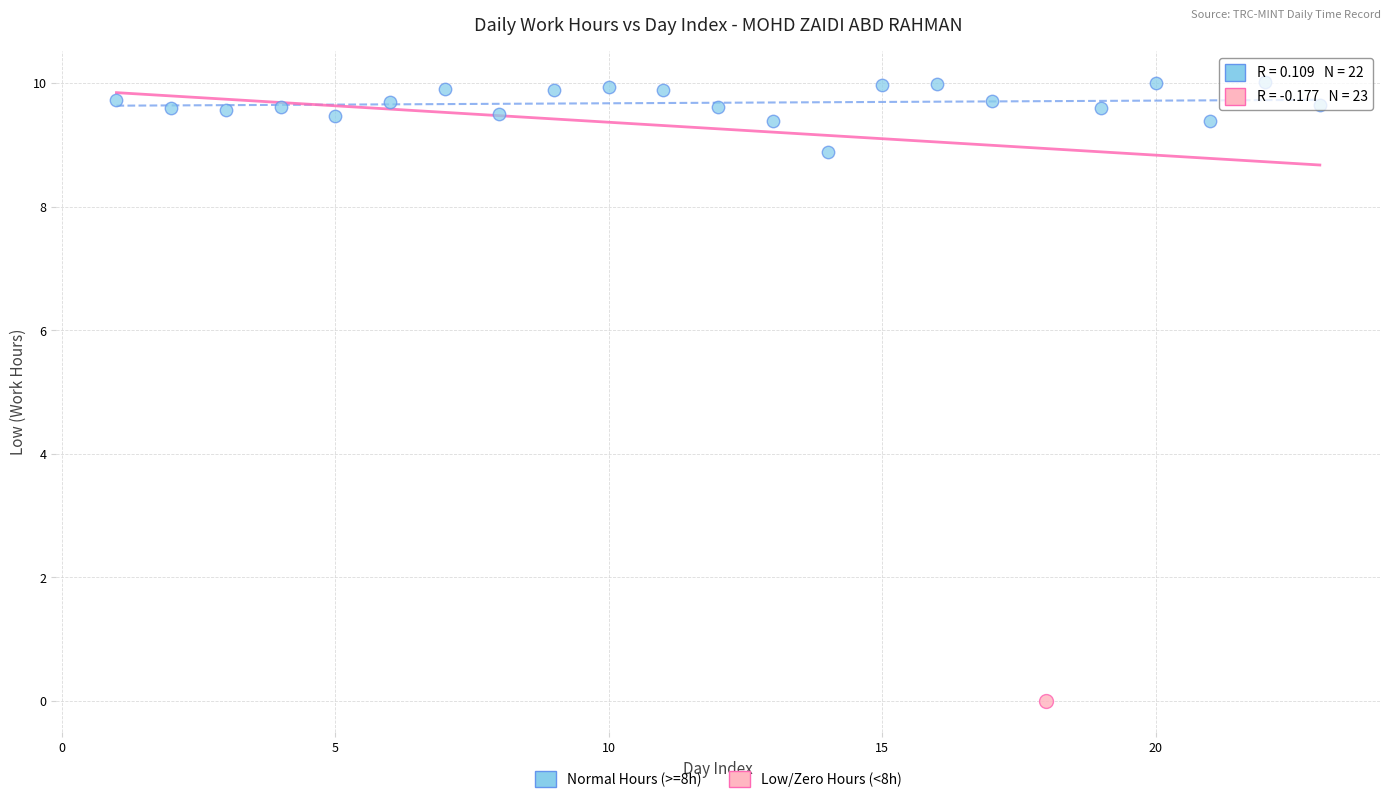

What are all the series names shown in the legend?

Normal Hours (>=8h), Low/Zero Hours (<8h)